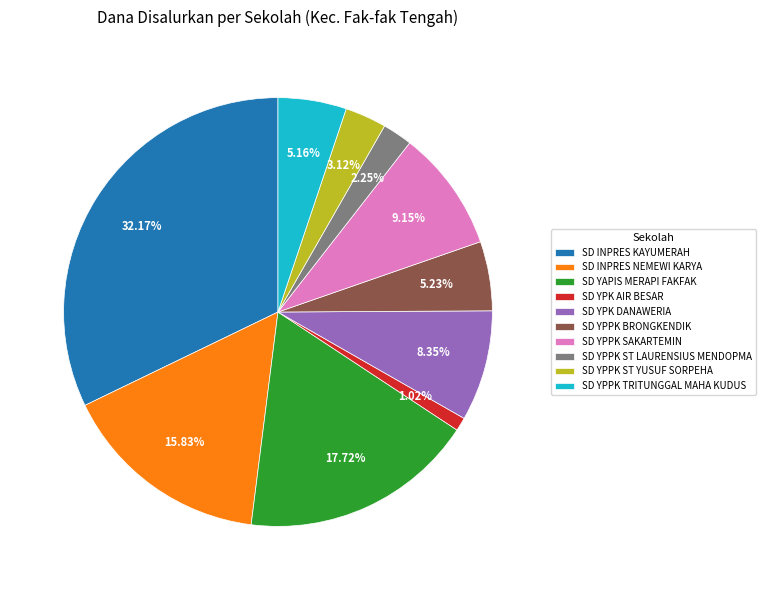

Which has a higher value, SD YAPIS MERAPI FAKFAK or SD INPRES NEMEWI KARYA?

SD YAPIS MERAPI FAKFAK